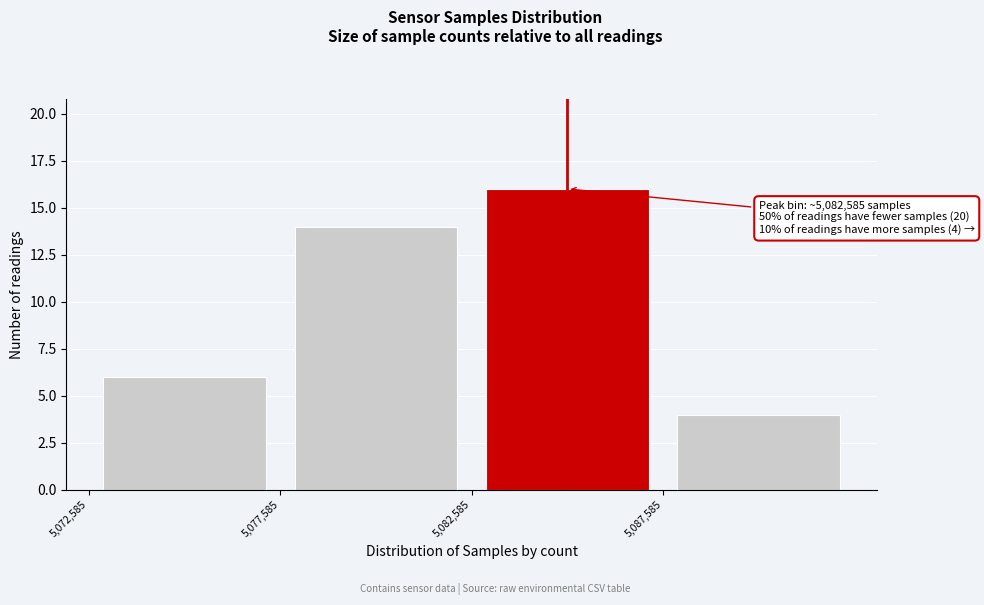

Over which range of the x-axis is the bar tallest?

5082500 to 5087500